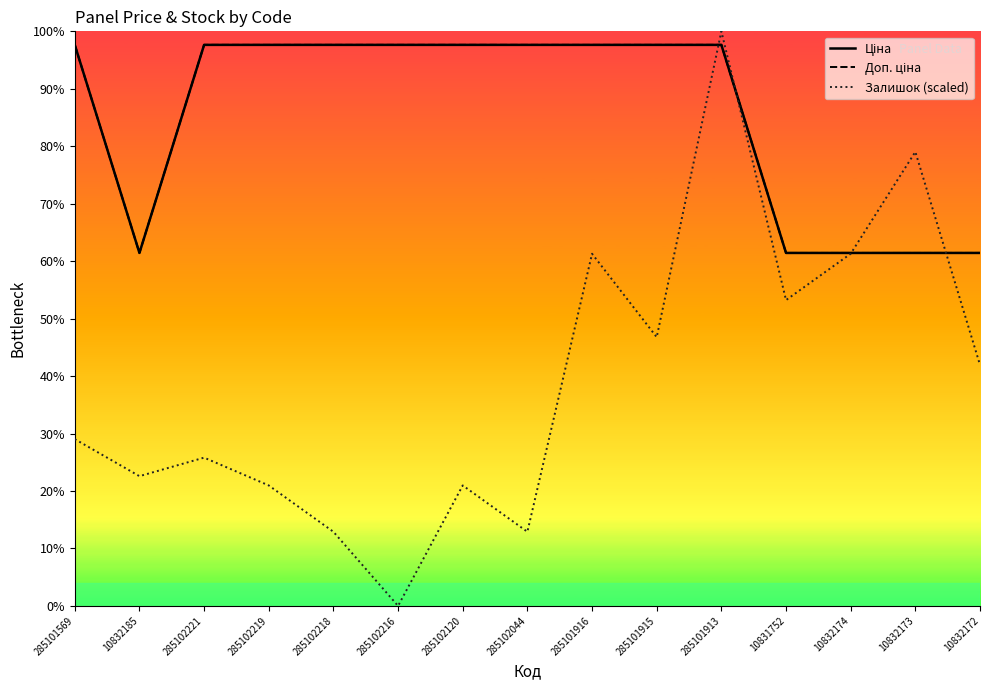

At which category is the sum across all series the highest?

285101913